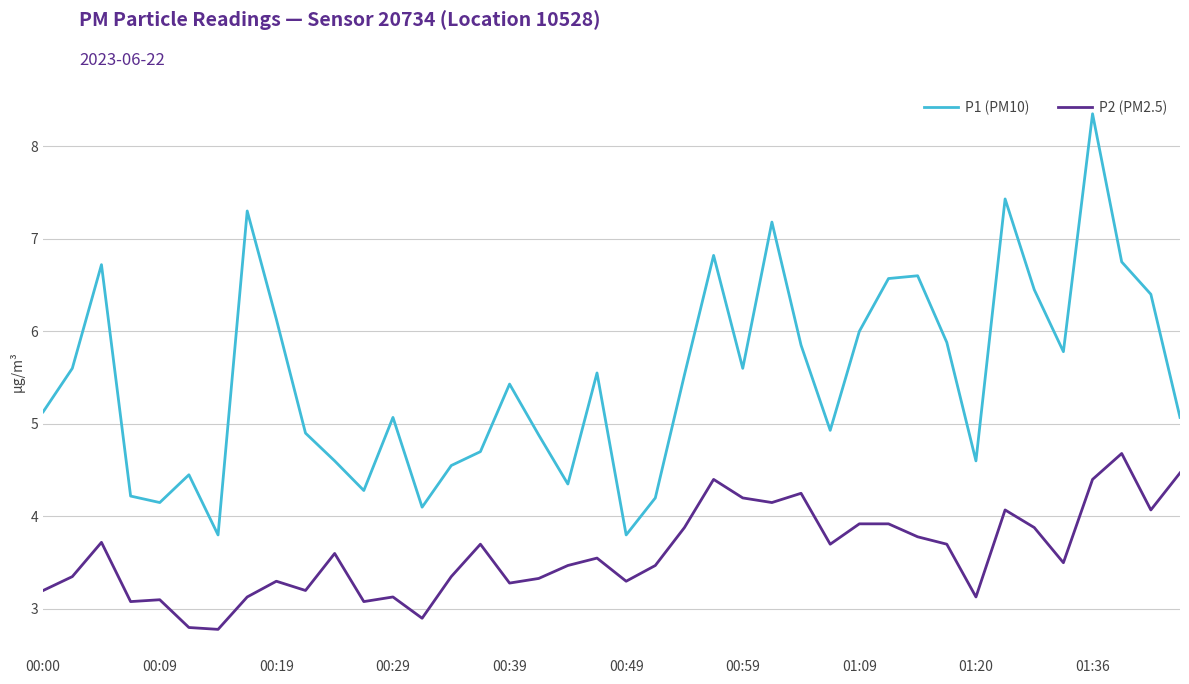

What is the sum of all P1 (PM10) values?

219.7